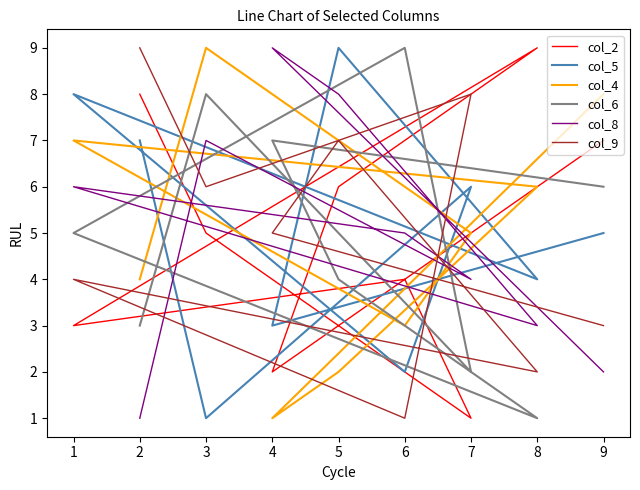

Which category has the highest value across all series?

8